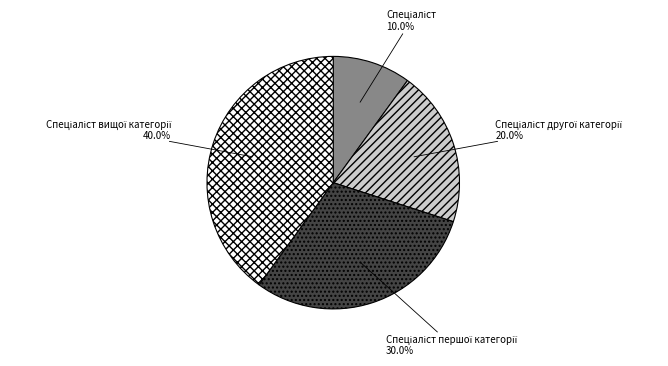

Does any single category account for the majority?

No